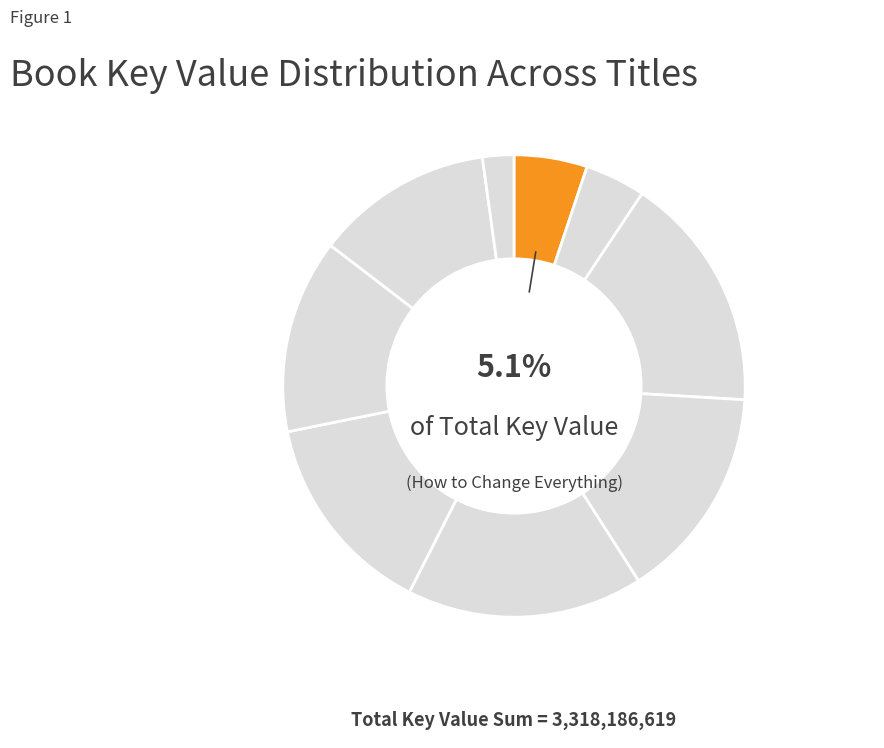

How many segments does this pie chart have?

9